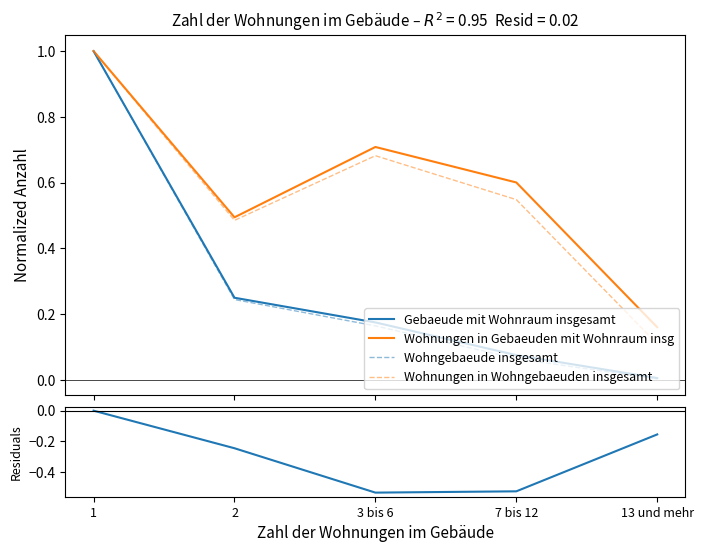

Between 2 and 3 bis 6, which is larger?

2